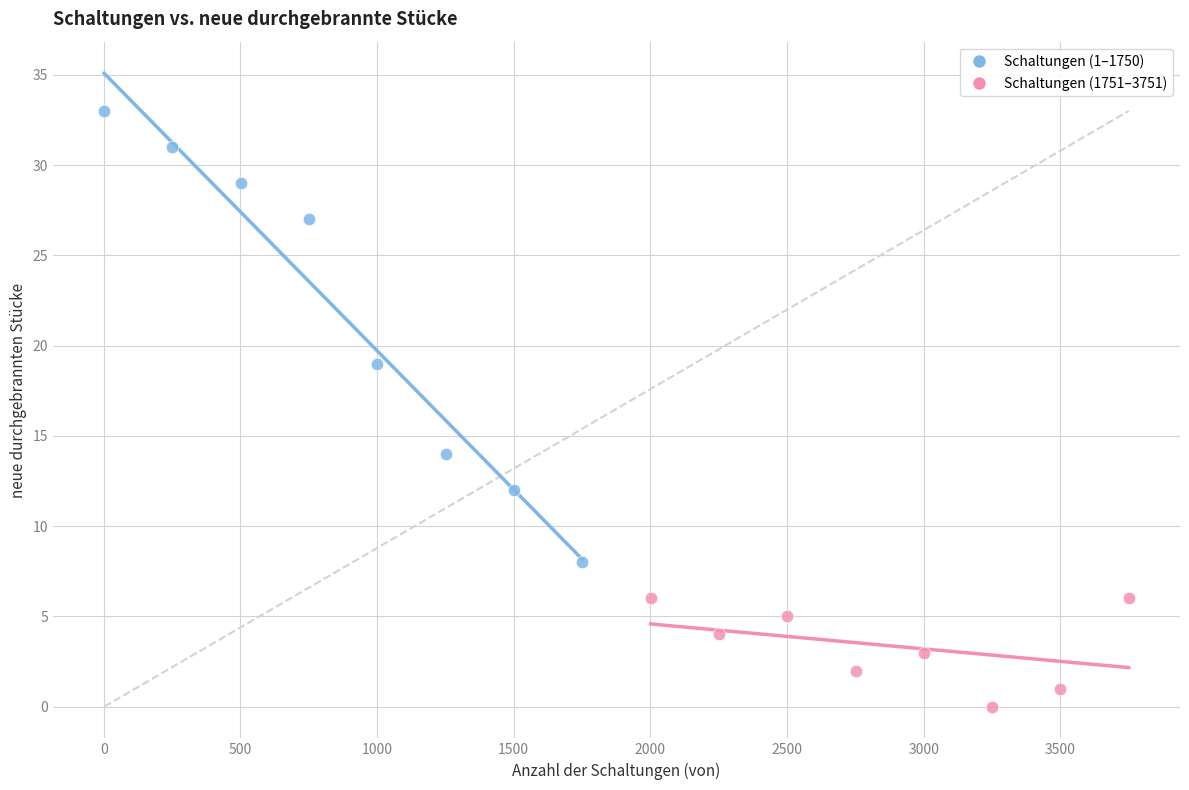

Which series contains the highest Y value?

Schaltungen (1–1750)